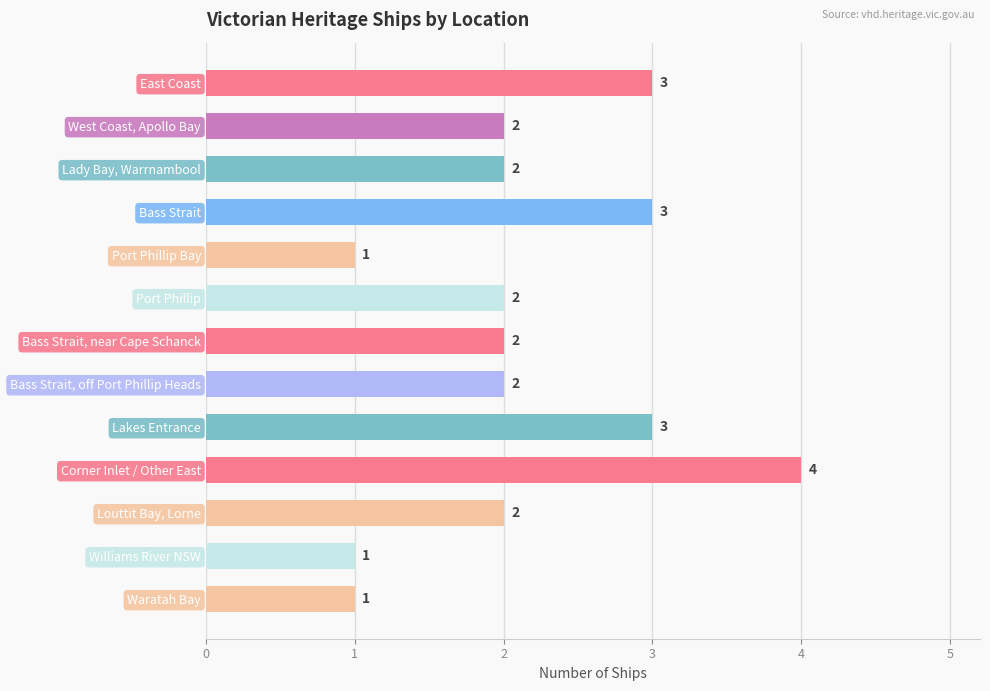

Count the values in the range 2 to 3.

9